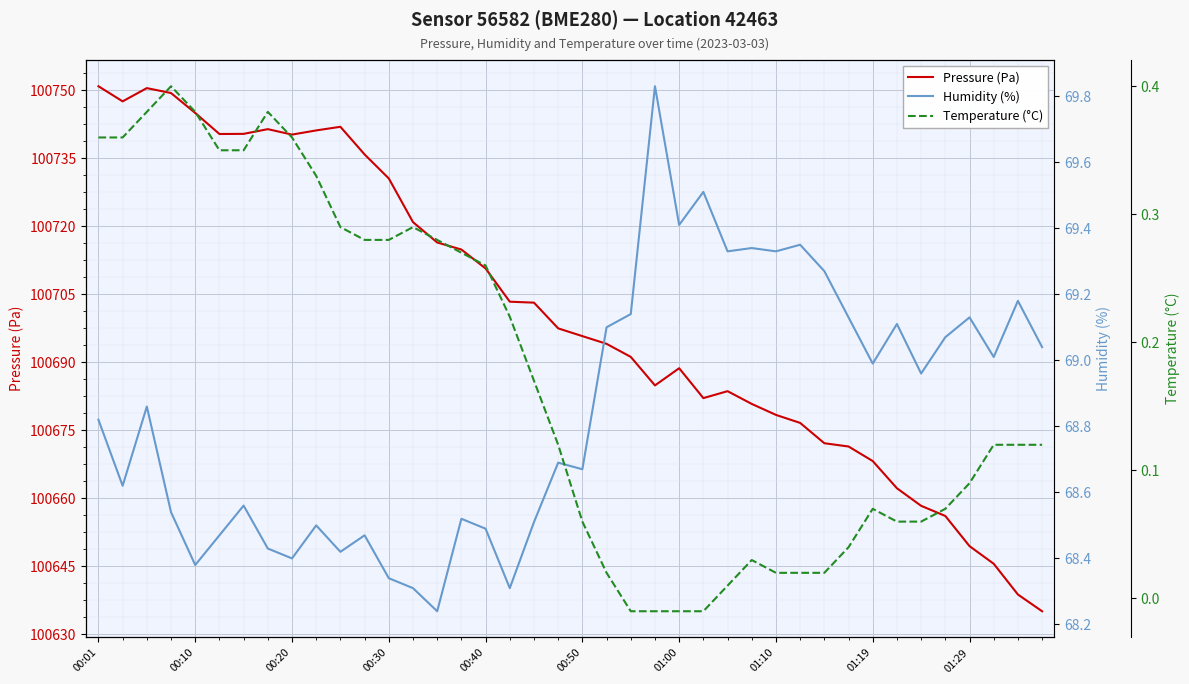

What position from the left is 21?

22